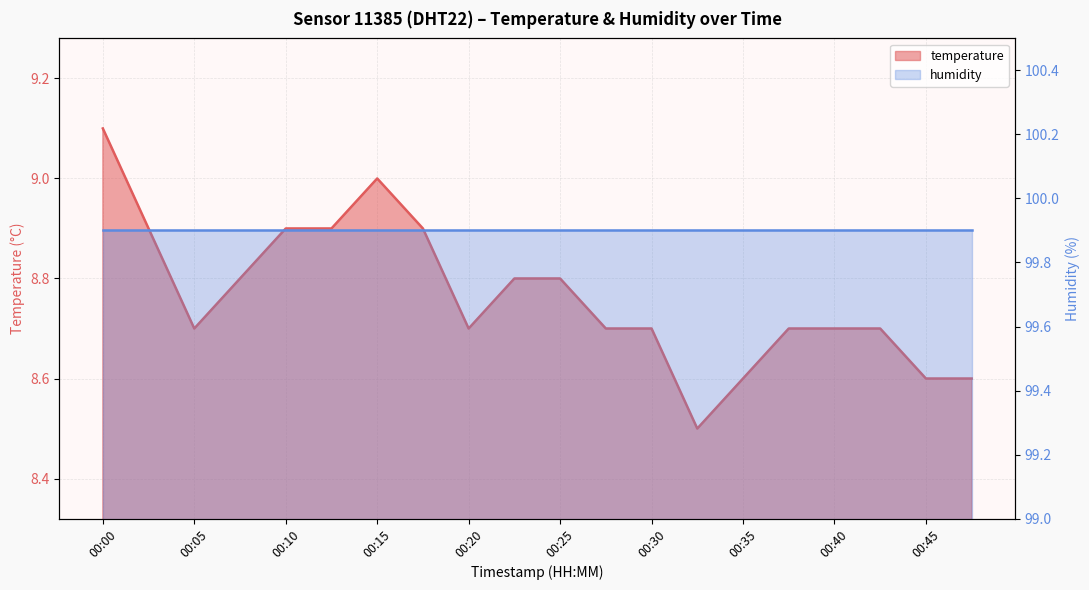

Does the chart display data point markers on the line(s)?

No